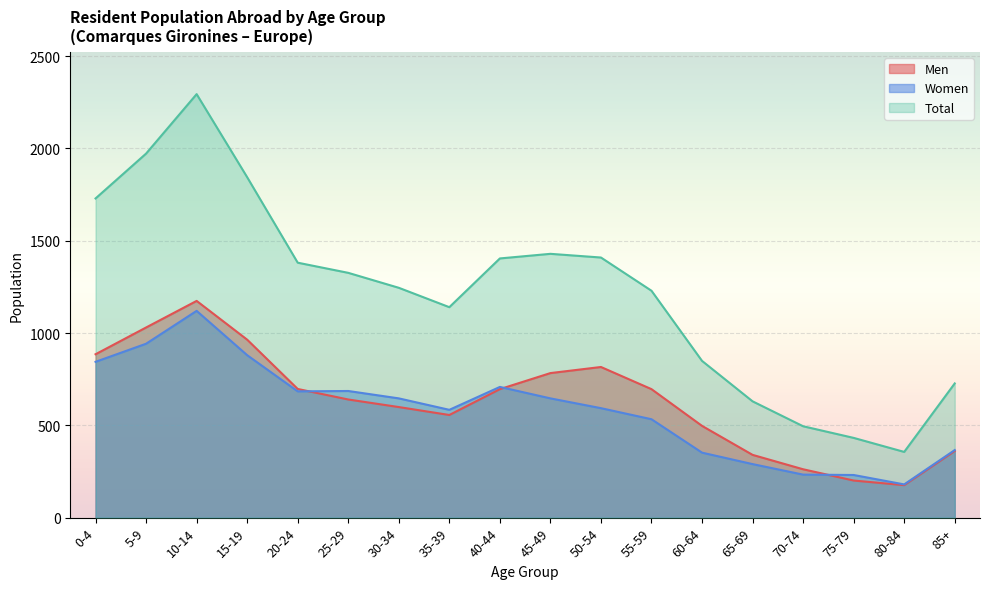

Is it true that Men equals 176 at 80-84?

True